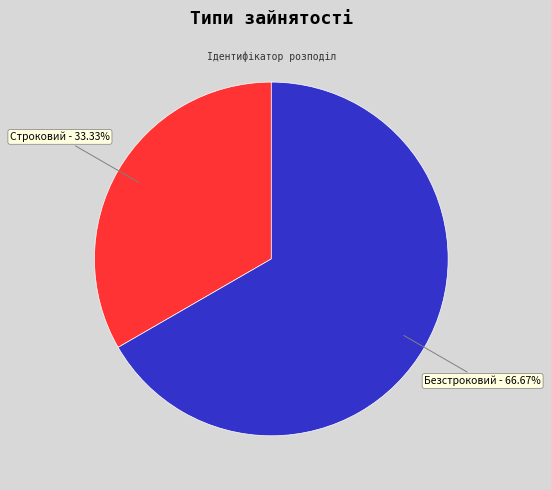

Count the number of slices in the pie.

2